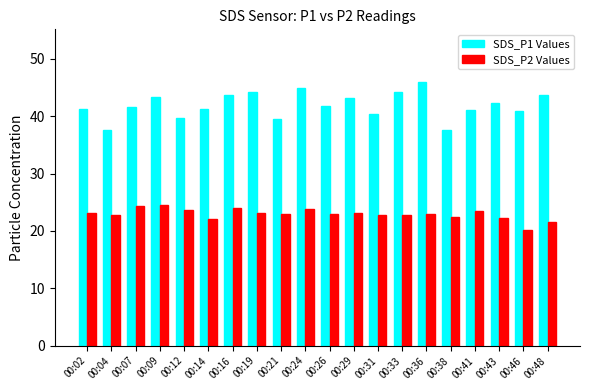

What is the spread (max minus min) of values at 00:46?

20.7